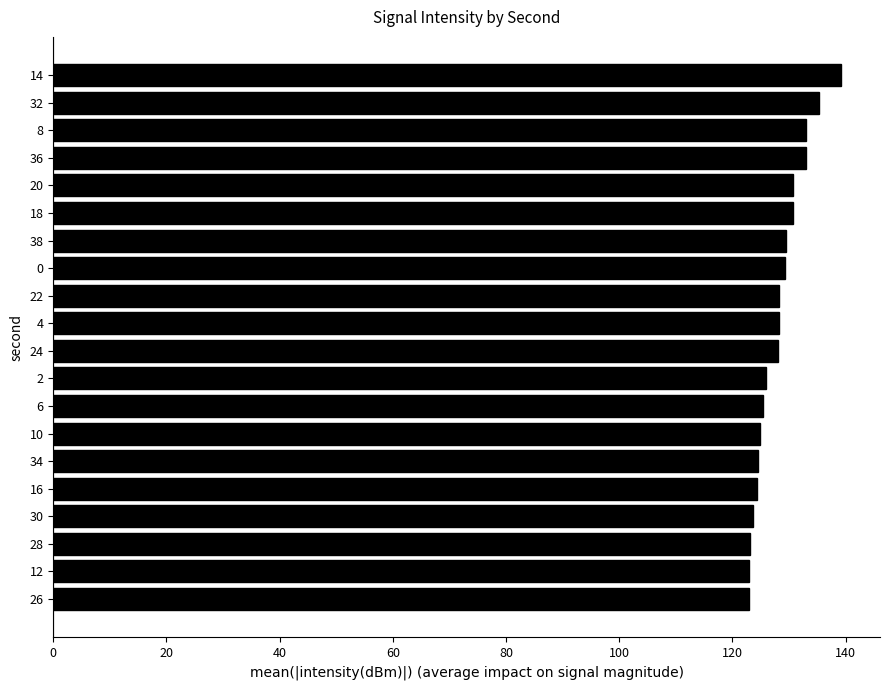

What is the ratio of the value at 12 to the value at 20?

0.9